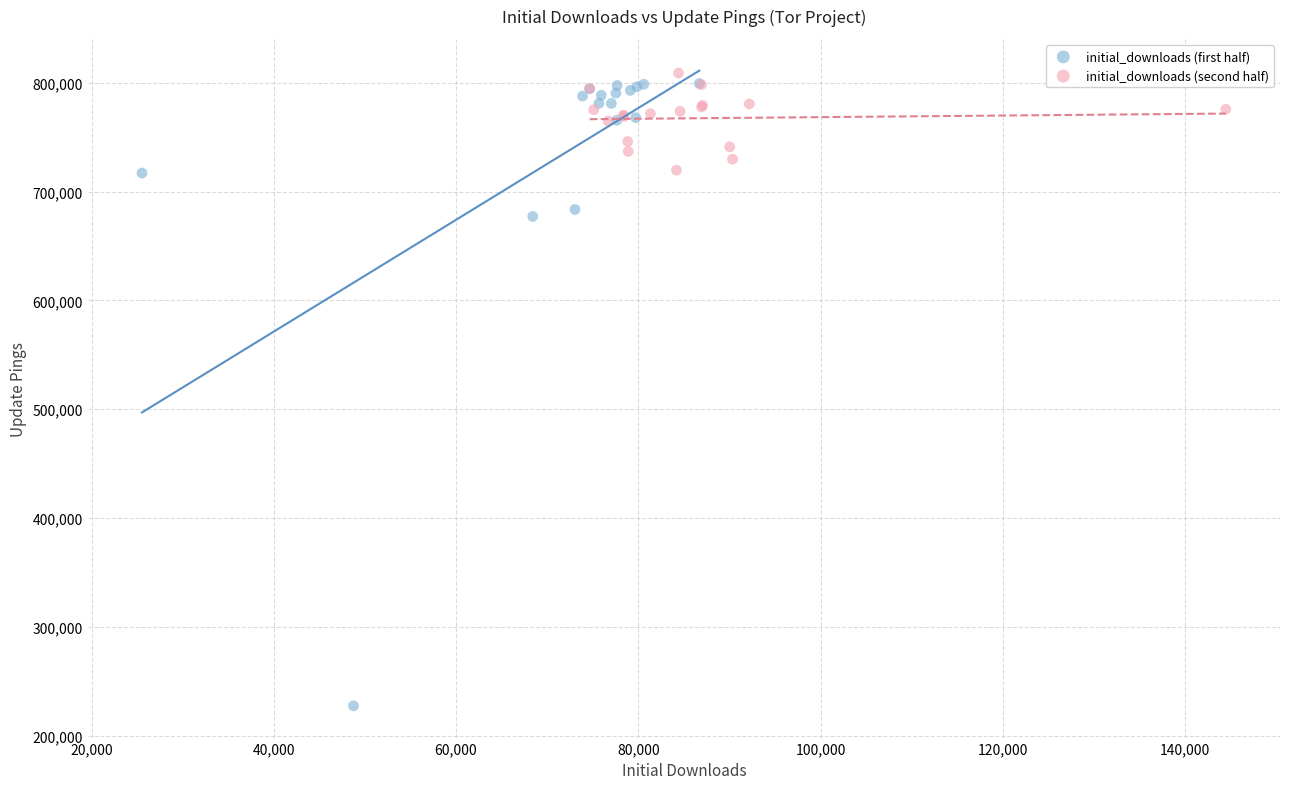

Which series reaches the minimum Y coordinate?

initial_downloads (first half)